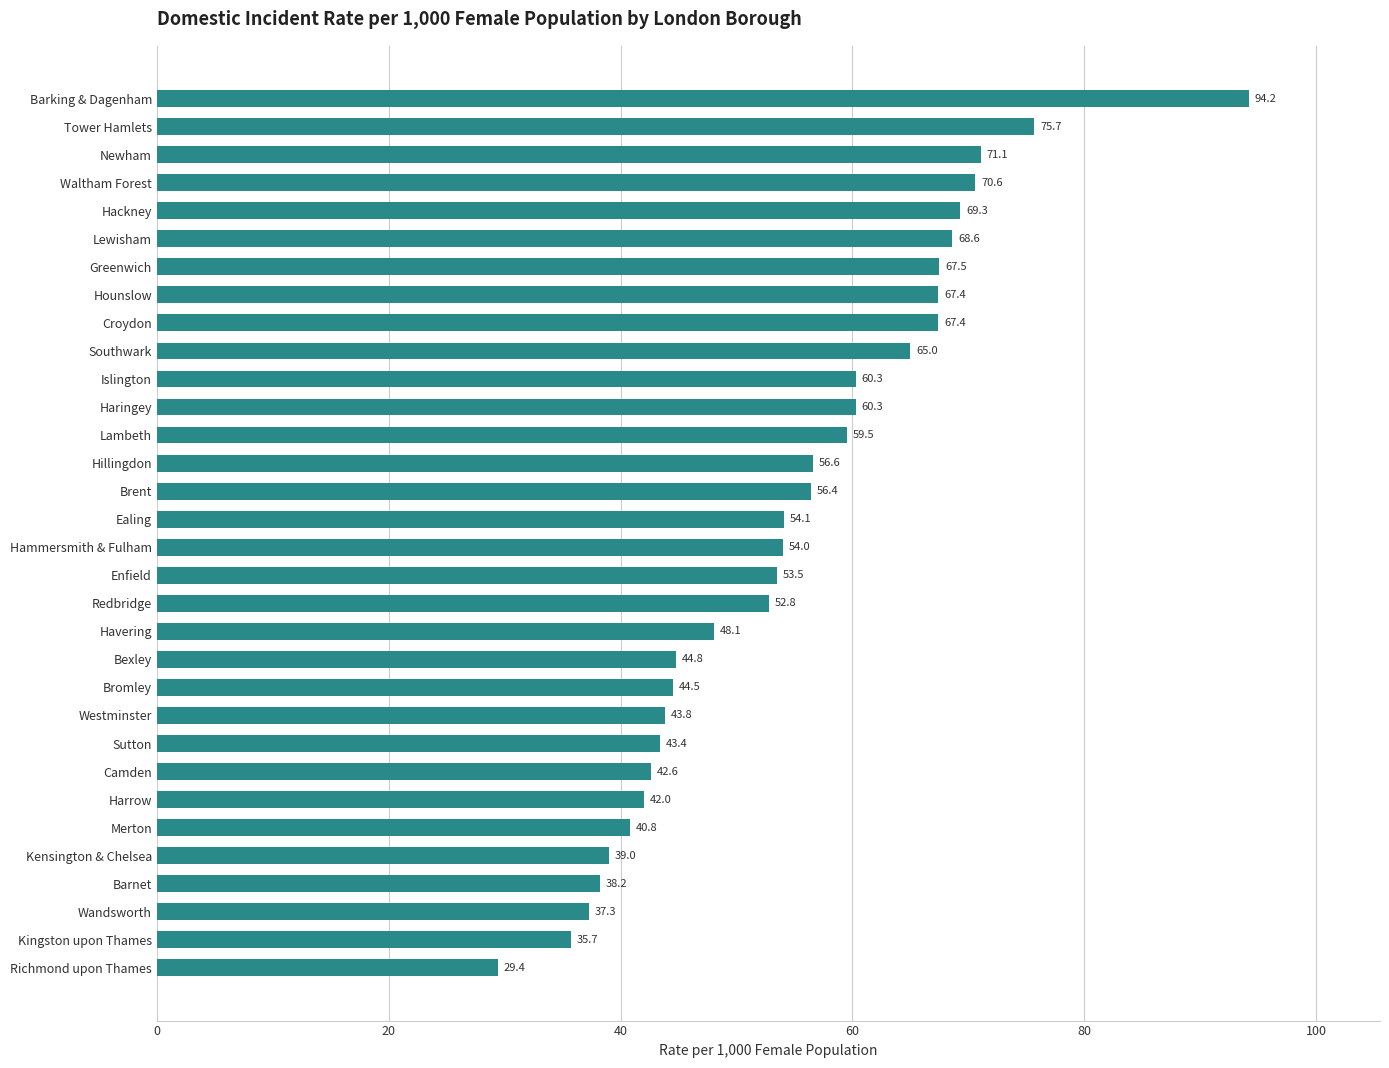

What is the ratio of the value at Greenwich to the value at Barnet?

1.8